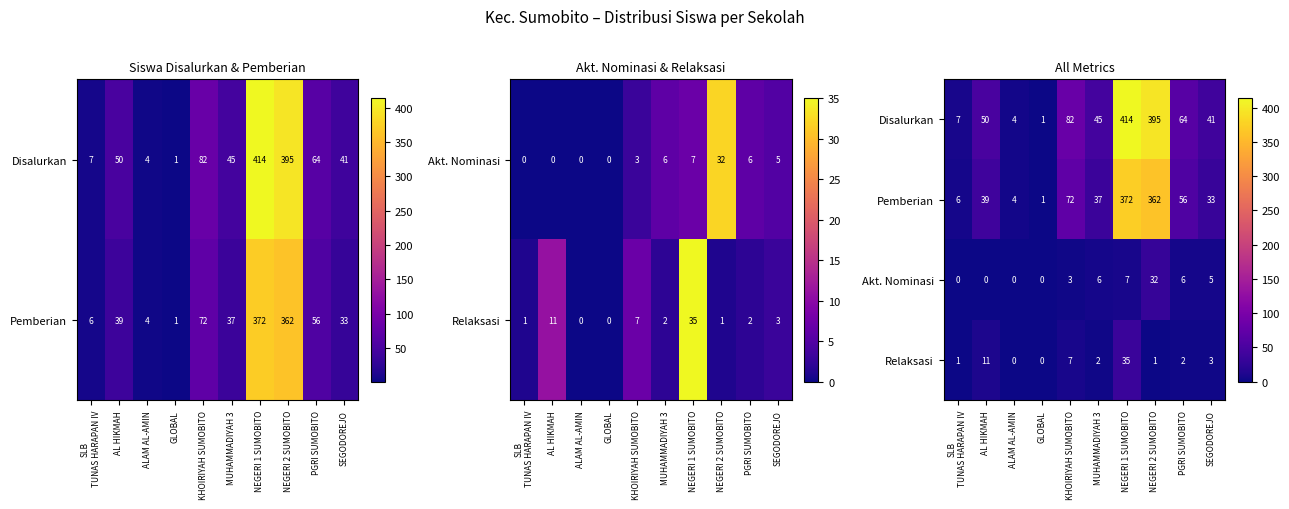

List the labels in order of Relaksasi value, largest first.

NEGERI 1 SUMOBITO, AL HIKMAH, KHOIRIYAH SUMOBITO, SEGODOREJO, MUHAMMADIYAH 3, PGRI SUMOBITO, SLB TUNAS HARAPAN IV, NEGERI 2 SUMOBITO, ALAM AL-AMIN, GLOBAL